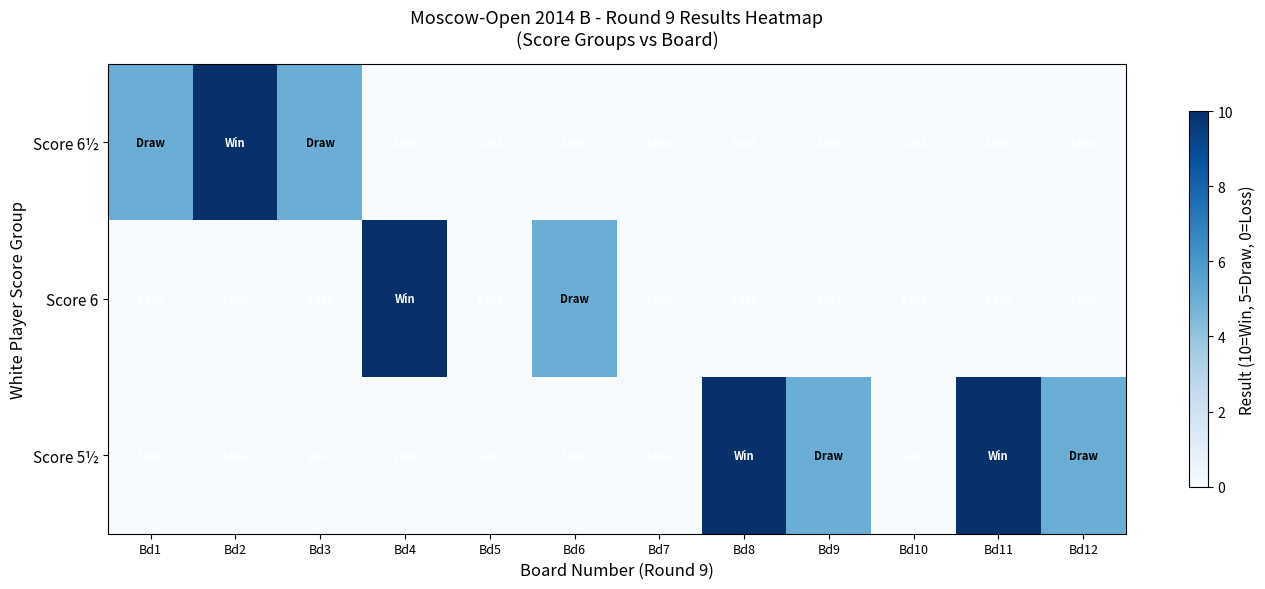

Reading right to left, what are all the values shown in this chart?

Score 6½: Bd12=0	Bd11=0	Bd10=0	Bd9=0	Bd8=0	Bd7=0	Bd6=0	Bd5=0	Bd4=0	Bd3=5	Bd2=10	Bd1=5
Score 6: Bd12=0	Bd11=0	Bd10=0	Bd9=0	Bd8=0	Bd7=0	Bd6=5	Bd5=0	Bd4=10	Bd3=0	Bd2=0	Bd1=0
Score 5½: Bd12=5	Bd11=10	Bd10=0	Bd9=5	Bd8=10	Bd7=0	Bd6=0	Bd5=0	Bd4=0	Bd3=0	Bd2=0	Bd1=0